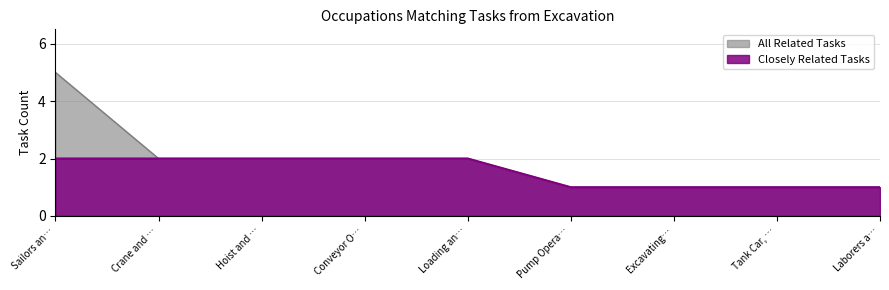

List the series in order of their overall mean, highest first.

All Related Tasks, Closely Related Tasks